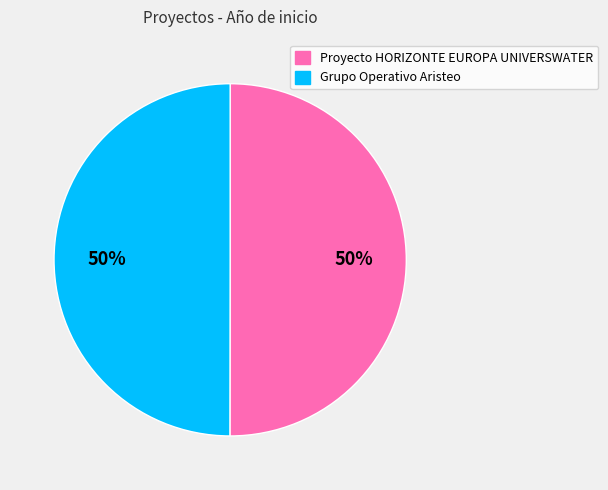

Do Grupo Operativo Aristeo and Proyecto HORIZONTE EUROPA UNIVERSWATER together represent more than half of the pie?

Yes